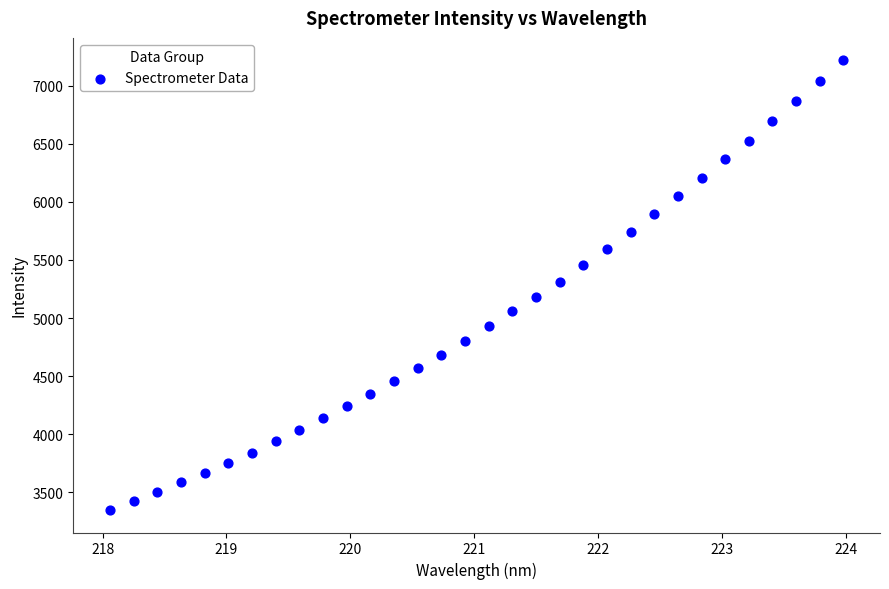

What is the range of Y values (max minus min)?

3872.7